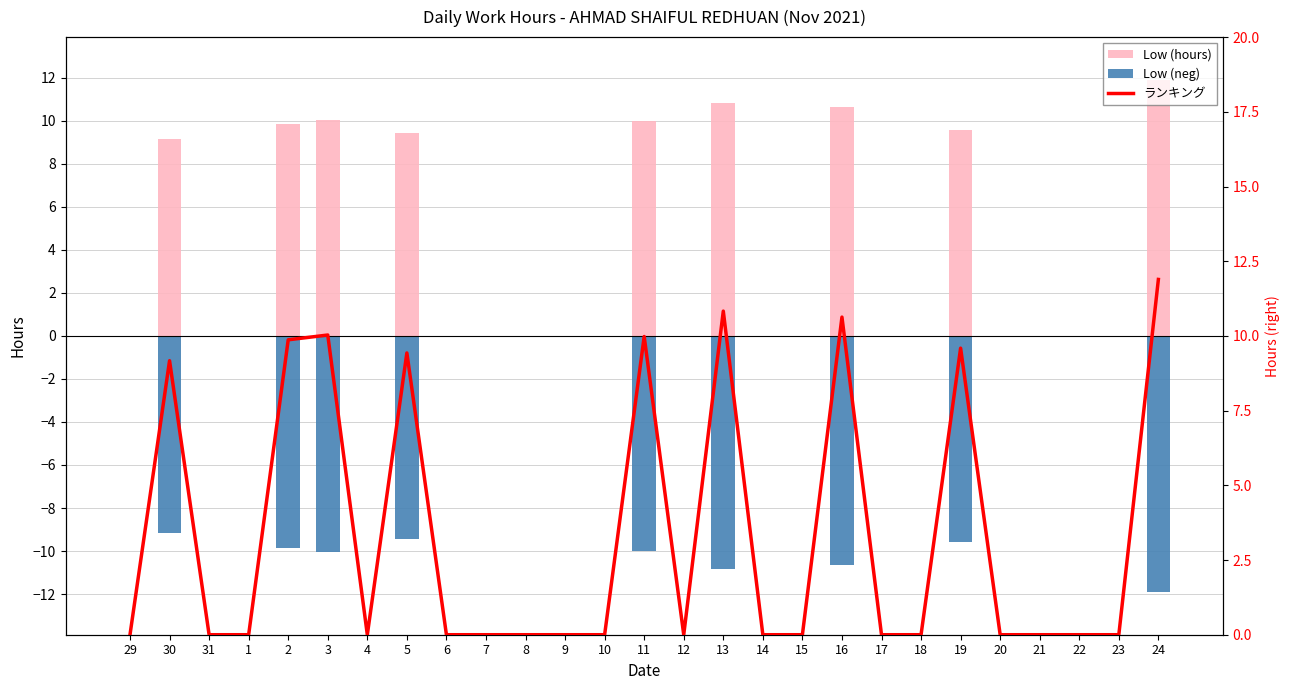

What is the difference between the ランキング values at 11 and 16?

0.7